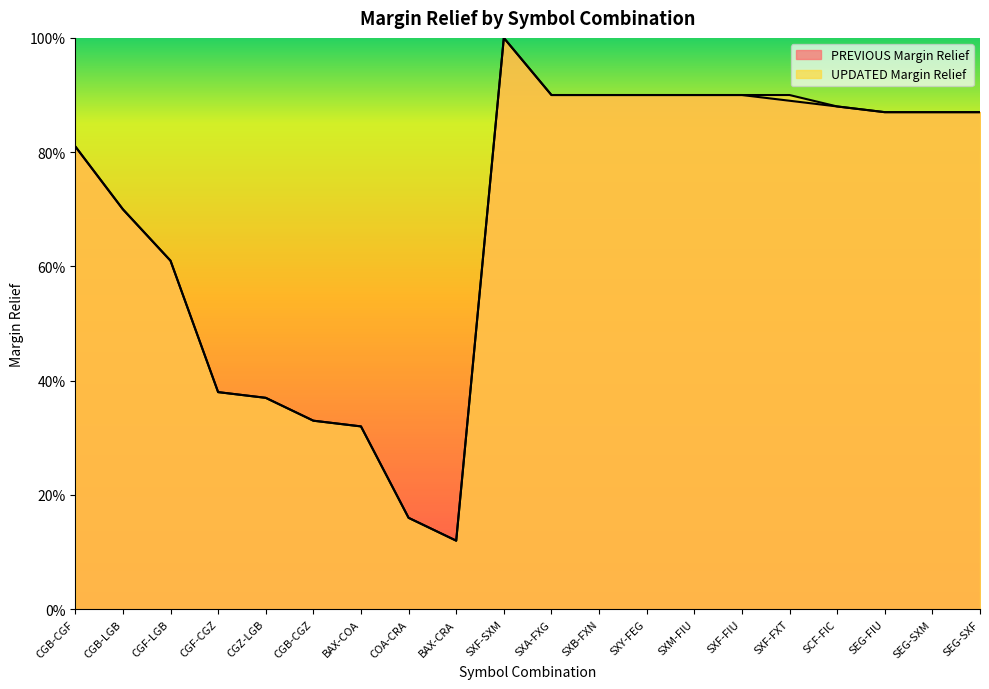

Rank the series by their maximum value, from highest to lowest.

PREVIOUS Margin Relief, UPDATED Margin Relief